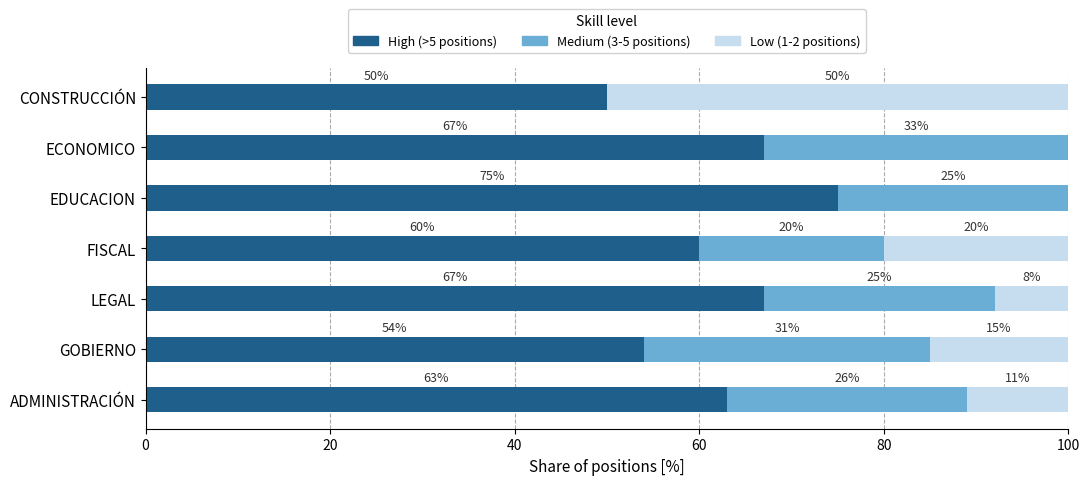

The High (>5 positions) series shows 19 at LEGAL. True or false?

False